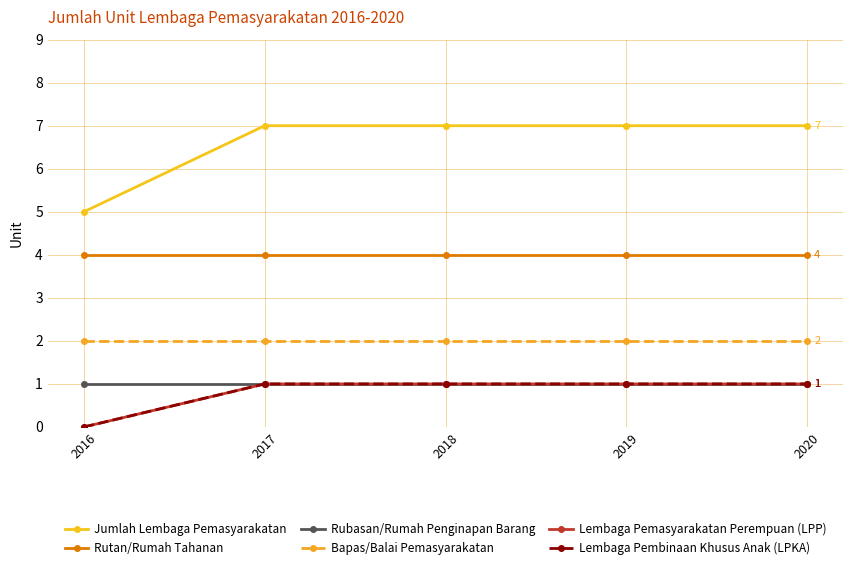

Is this an area chart (filled region under the line)?

No